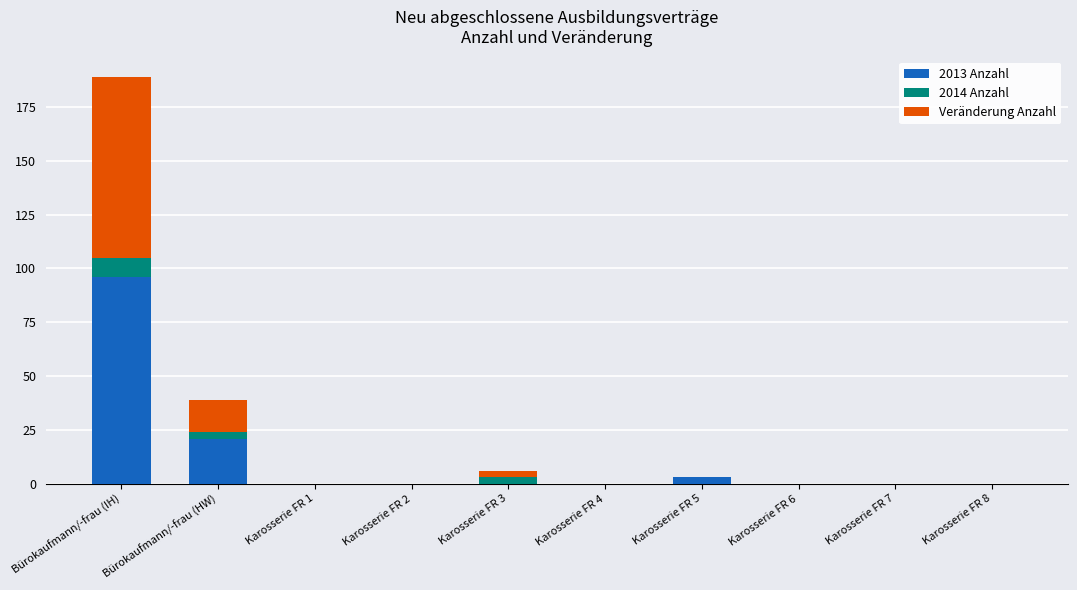

Are the bars grouped side by side (vs. stacked)?

No